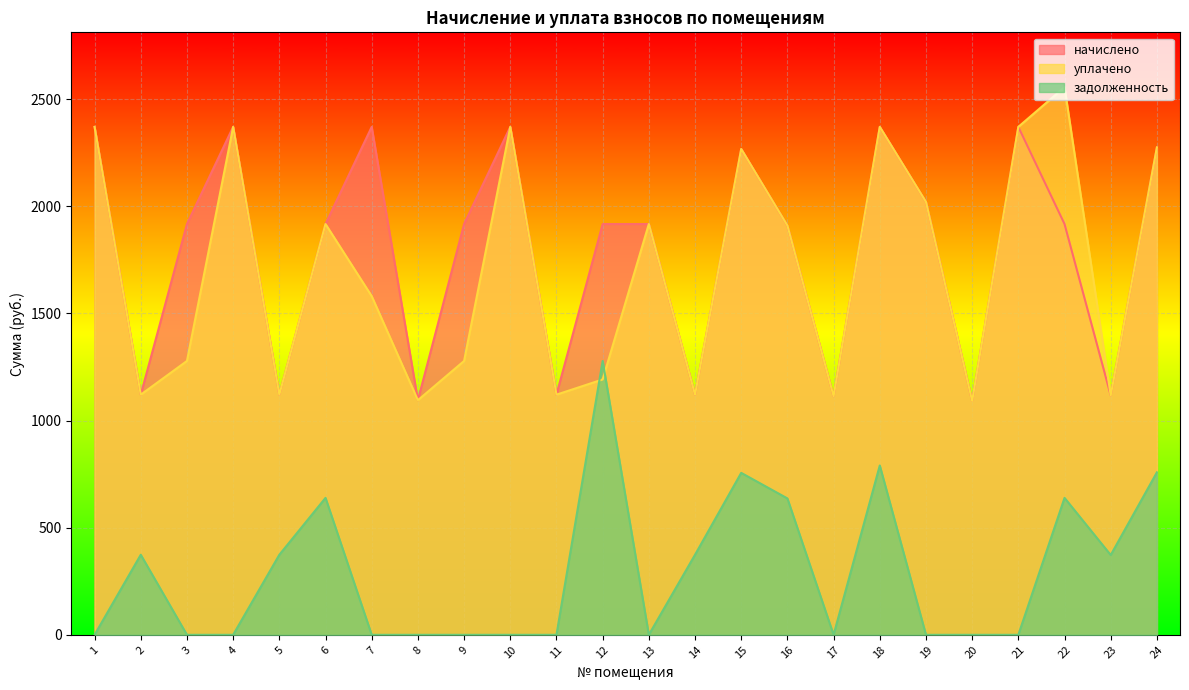

Does the chart display data point markers on the line(s)?

No